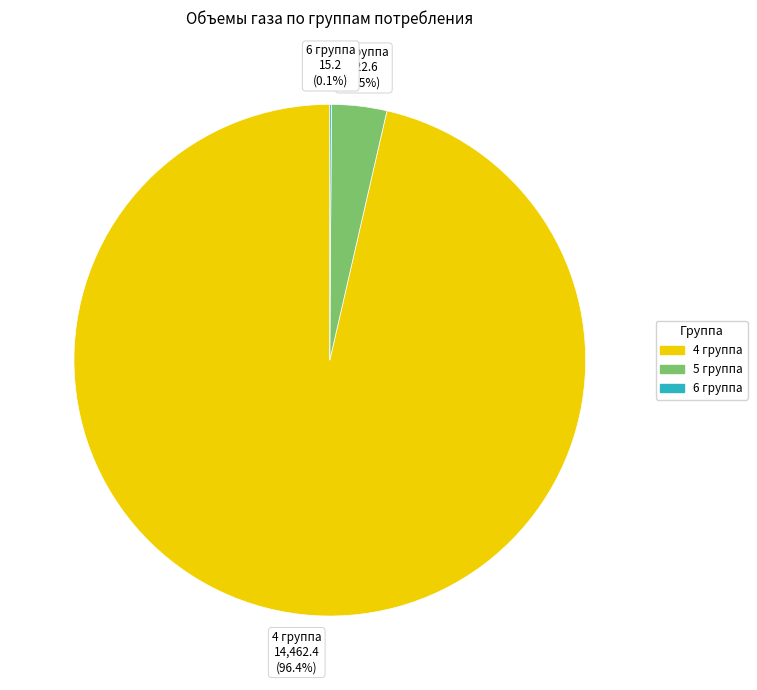

To the nearest percent, what portion does 4 группа represent?

96%